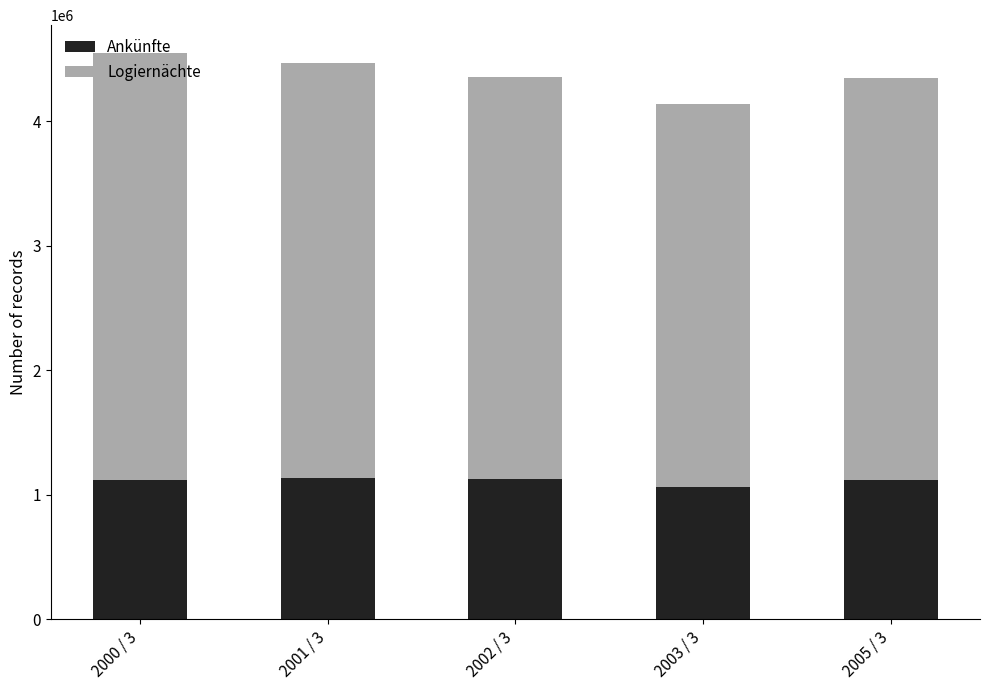

What is the highest value of the Ankünfte series?

1131841